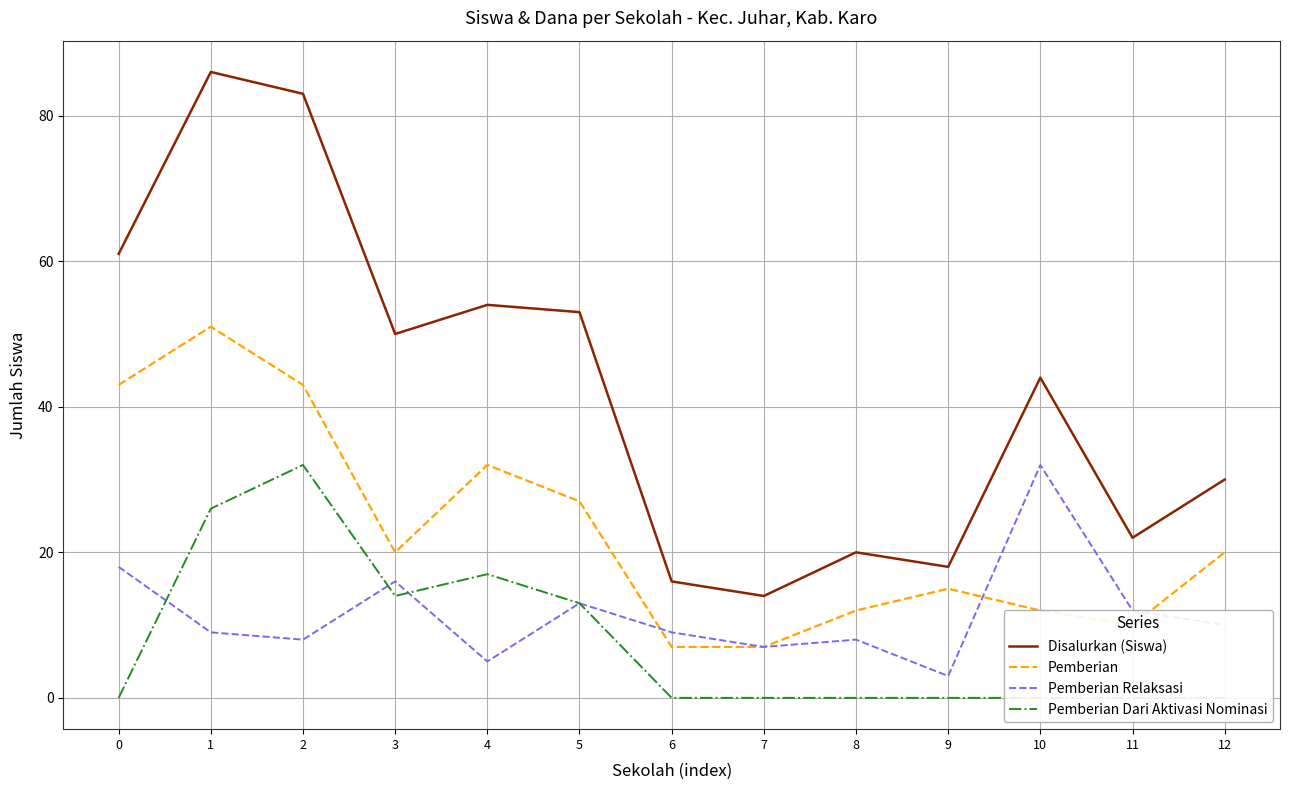

What is the difference between the maximum and minimum values in the Disalurkan (Siswa) series?

72